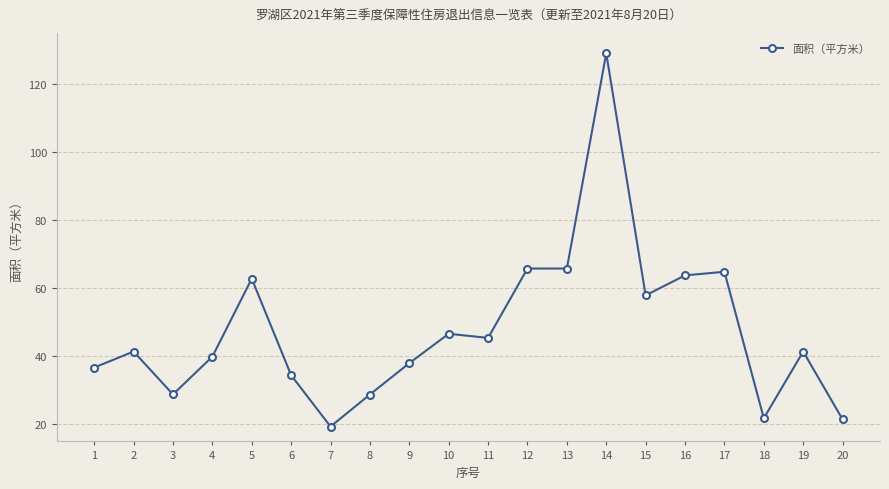

Does the chart display data point markers on the line(s)?

Yes